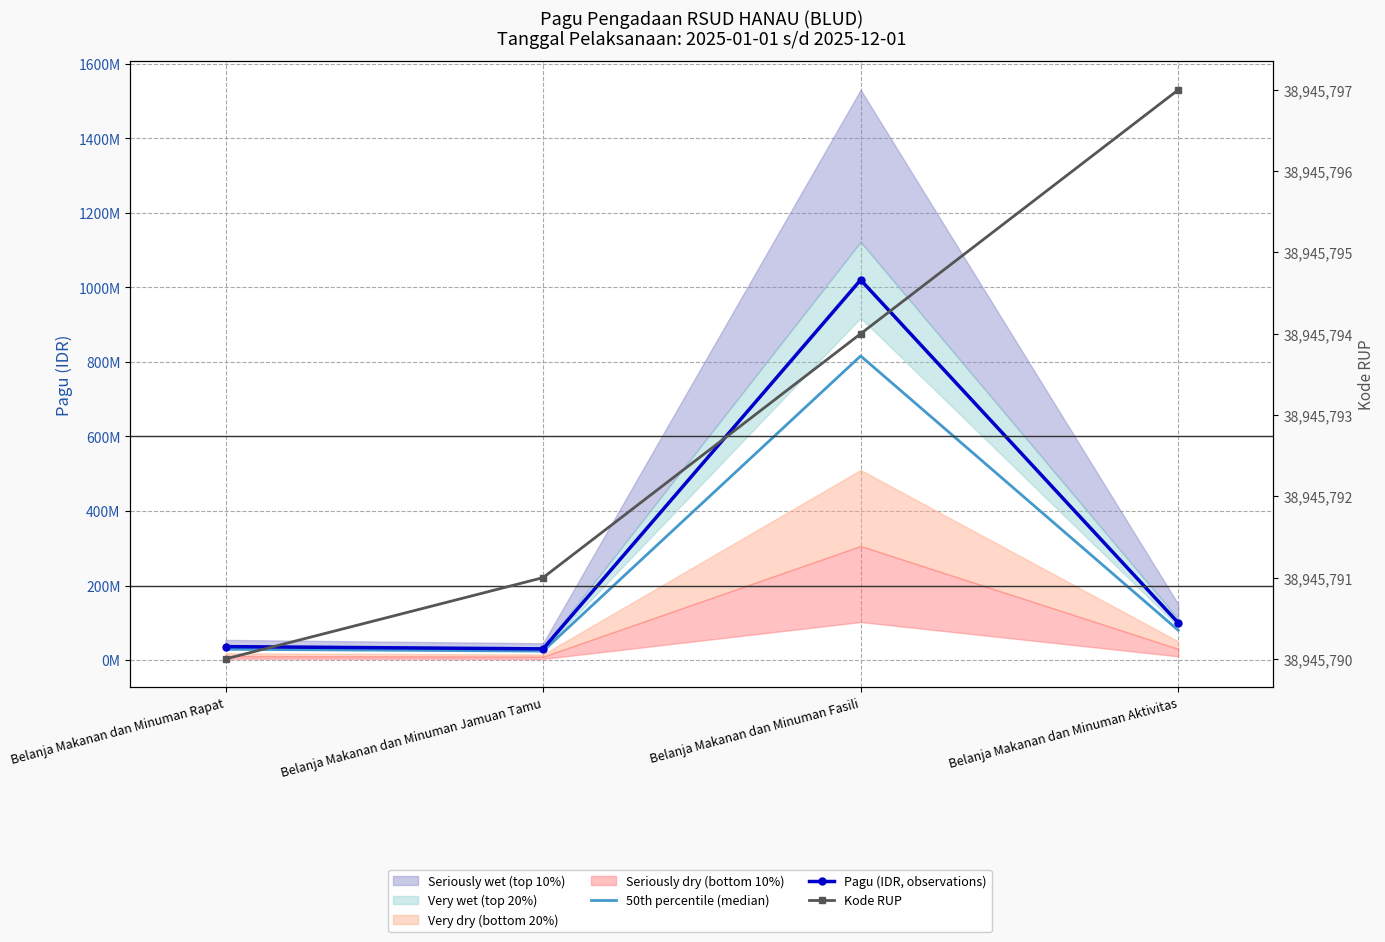

In 50th percentile (median), how many points are lower than both neighbors (excluding endpoints)?

1